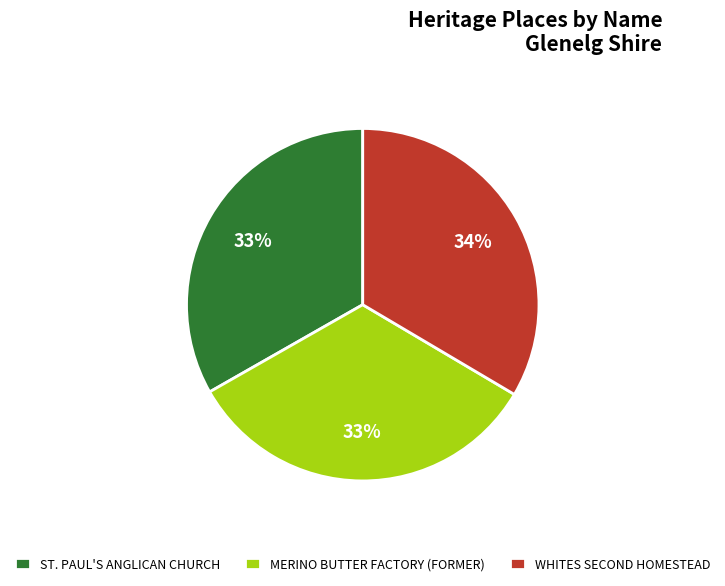

What percentage is the MERINO BUTTER FACTORY (FORMER) slice, to the nearest percent?

33%